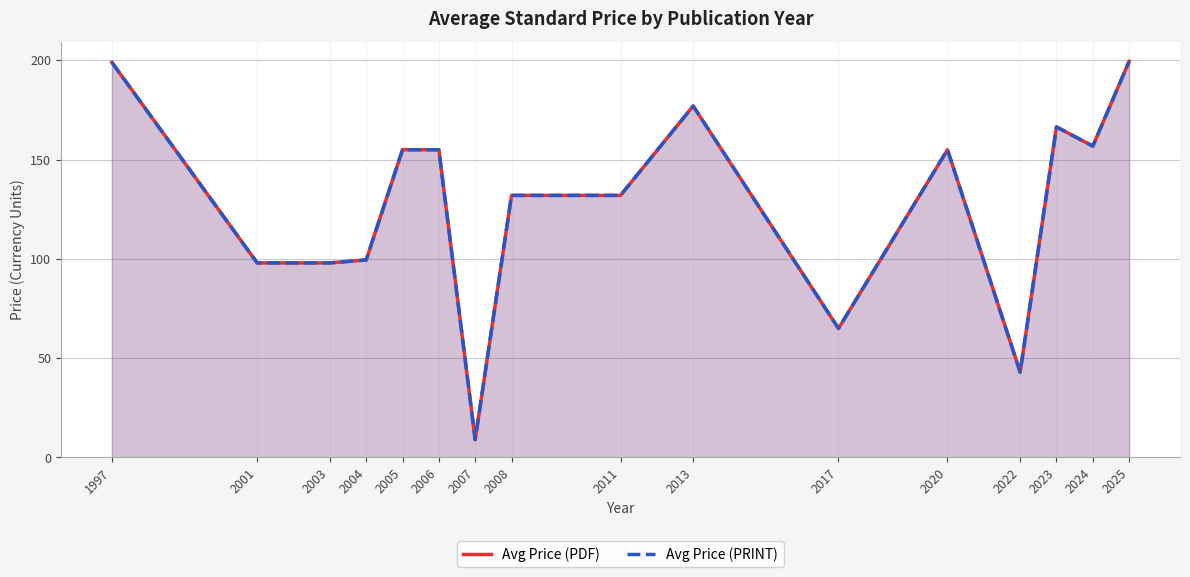

True or false: Avg Price (PRINT) and Avg Price (PDF) cross at least once.

False